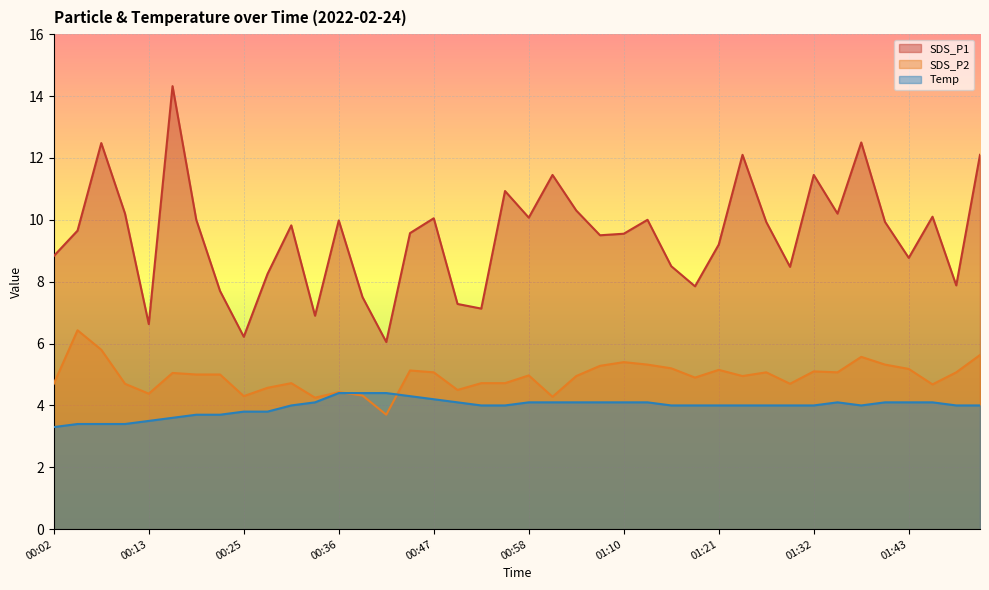

Reading left to right, transcribe all the data shown in this chart.

SDS_P1: 00:02=8.8	00:05=9.7	00:08=12.5	00:11=10.2	00:13=6.6	00:16=14.3	00:19=10.0	00:22=7.7	00:25=6.2	00:28=8.2	00:30=9.8	00:33=6.9	00:36=10.0	00:39=7.5	00:42=6.0	00:44=9.6	00:47=10.1	00:50=7.3	00:53=7.1	00:56=10.9	00:58=10.1	01:01=11.4	01:04=10.3	01:07=9.5	01:10=9.6	01:12=10.0	01:15=8.5	01:18=7.8	01:21=9.2	01:24=12.1	01:26=9.9	01:29=8.5	01:32=11.4	01:35=10.2	01:38=12.5	01:40=9.9	01:43=8.8	01:46=10.1	01:49=7.9	01:52=12.1
SDS_P2: 00:02=4.7	00:05=6.4	00:08=5.8	00:11=4.7	00:13=4.4	00:16=5.0	00:19=5.0	00:22=5.0	00:25=4.3	00:28=4.6	00:30=4.7	00:33=4.2	00:36=4.4	00:39=4.3	00:42=3.7	00:44=5.1	00:47=5.1	00:50=4.5	00:53=4.7	00:56=4.7	00:58=5.0	01:01=4.3	01:04=5.0	01:07=5.3	01:10=5.4	01:12=5.3	01:15=5.2	01:18=4.9	01:21=5.2	01:24=5.0	01:26=5.1	01:29=4.7	01:32=5.1	01:35=5.1	01:38=5.6	01:40=5.3	01:43=5.2	01:46=4.7	01:49=5.1	01:52=5.6
Temp: 00:02=3.3	00:05=3.4	00:08=3.4	00:11=3.4	00:13=3.5	00:16=3.6	00:19=3.7	00:22=3.7	00:25=3.8	00:28=3.8	00:30=4.0	00:33=4.1	00:36=4.4	00:39=4.4	00:42=4.4	00:44=4.3	00:47=4.2	00:50=4.1	00:53=4.0	00:56=4.0	00:58=4.1	01:01=4.1	01:04=4.1	01:07=4.1	01:10=4.1	01:12=4.1	01:15=4.0	01:18=4.0	01:21=4.0	01:24=4.0	01:26=4.0	01:29=4.0	01:32=4.0	01:35=4.1	01:38=4.0	01:40=4.1	01:43=4.1	01:46=4.1	01:49=4.0	01:52=4.0